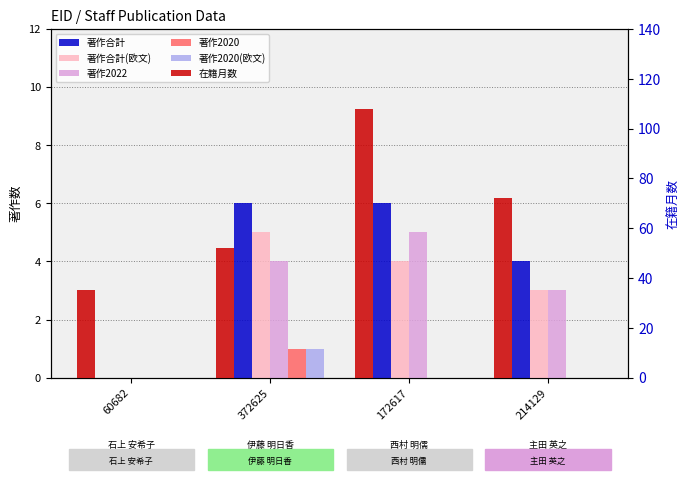

What is the label of the 4th bar from the left?

214129